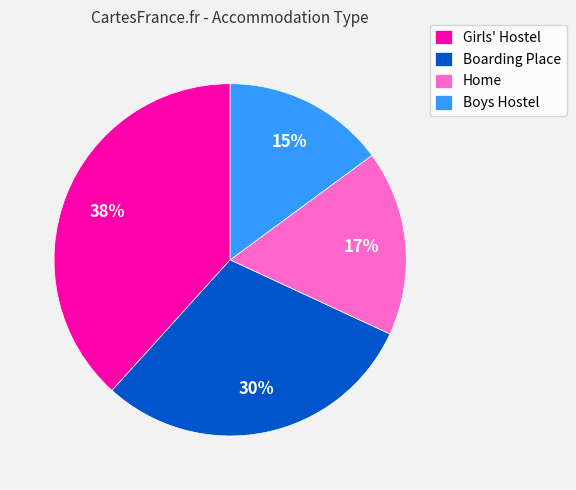

How many segments does this pie chart have?

4